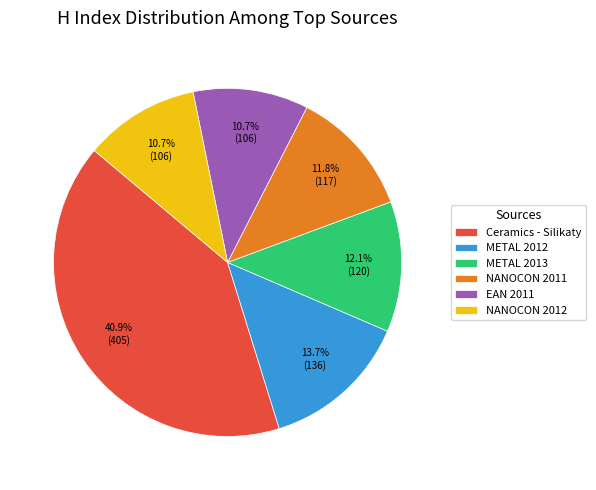

What is the largest slice in the pie chart?

Ceramics - Silikaty